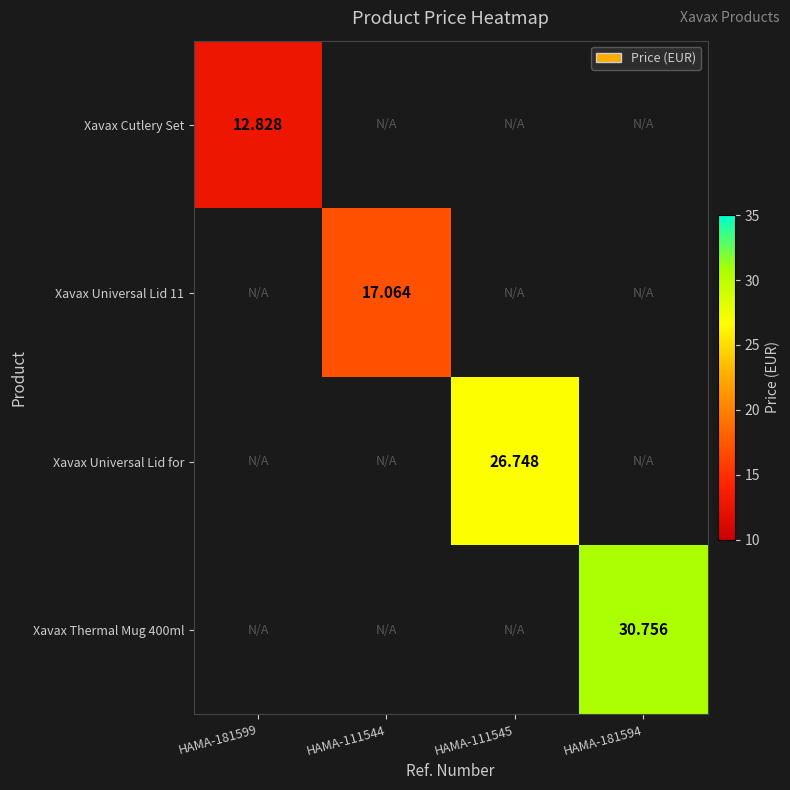

Which series has the widest spread of values?

Xavax Cutlery Set